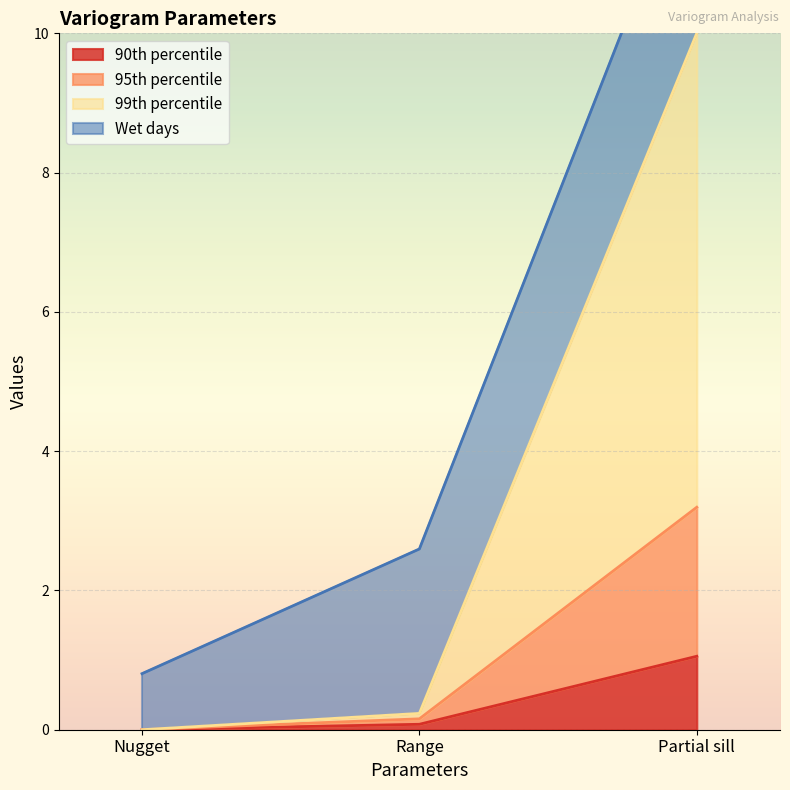

The 90th percentile series shows 0.4 at Partial sill. True or false?

False